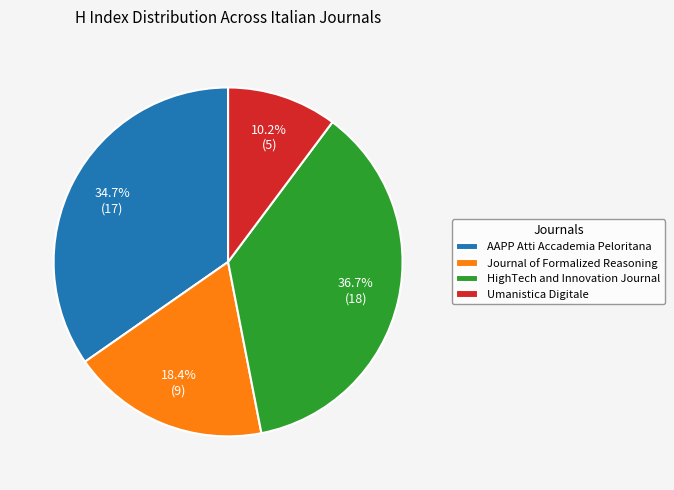

Is there a majority slice in this chart?

No